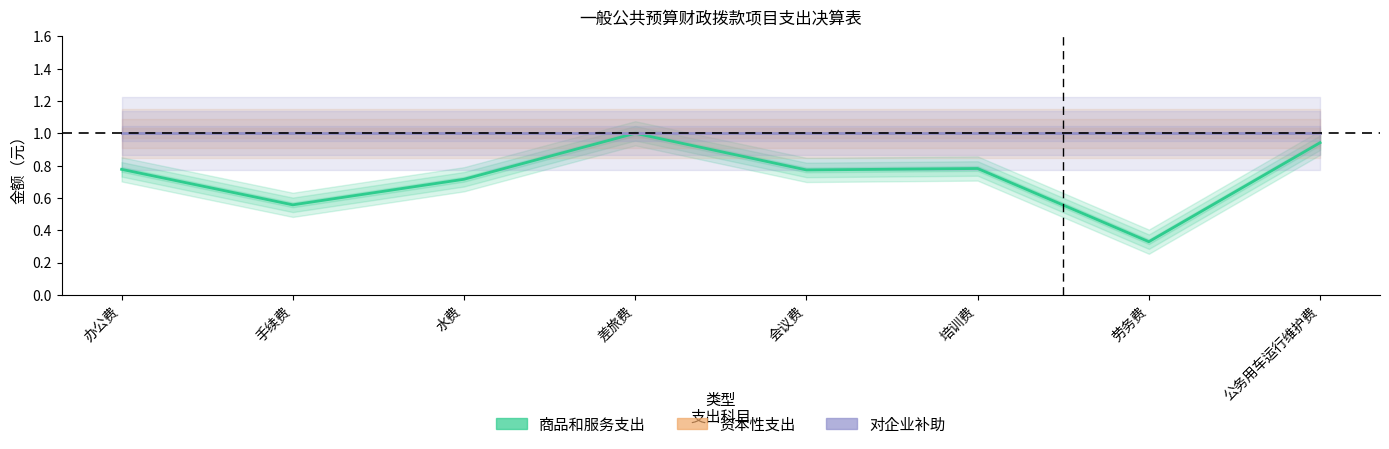

What is the difference between the highest and lowest values at 办公费?

0.2